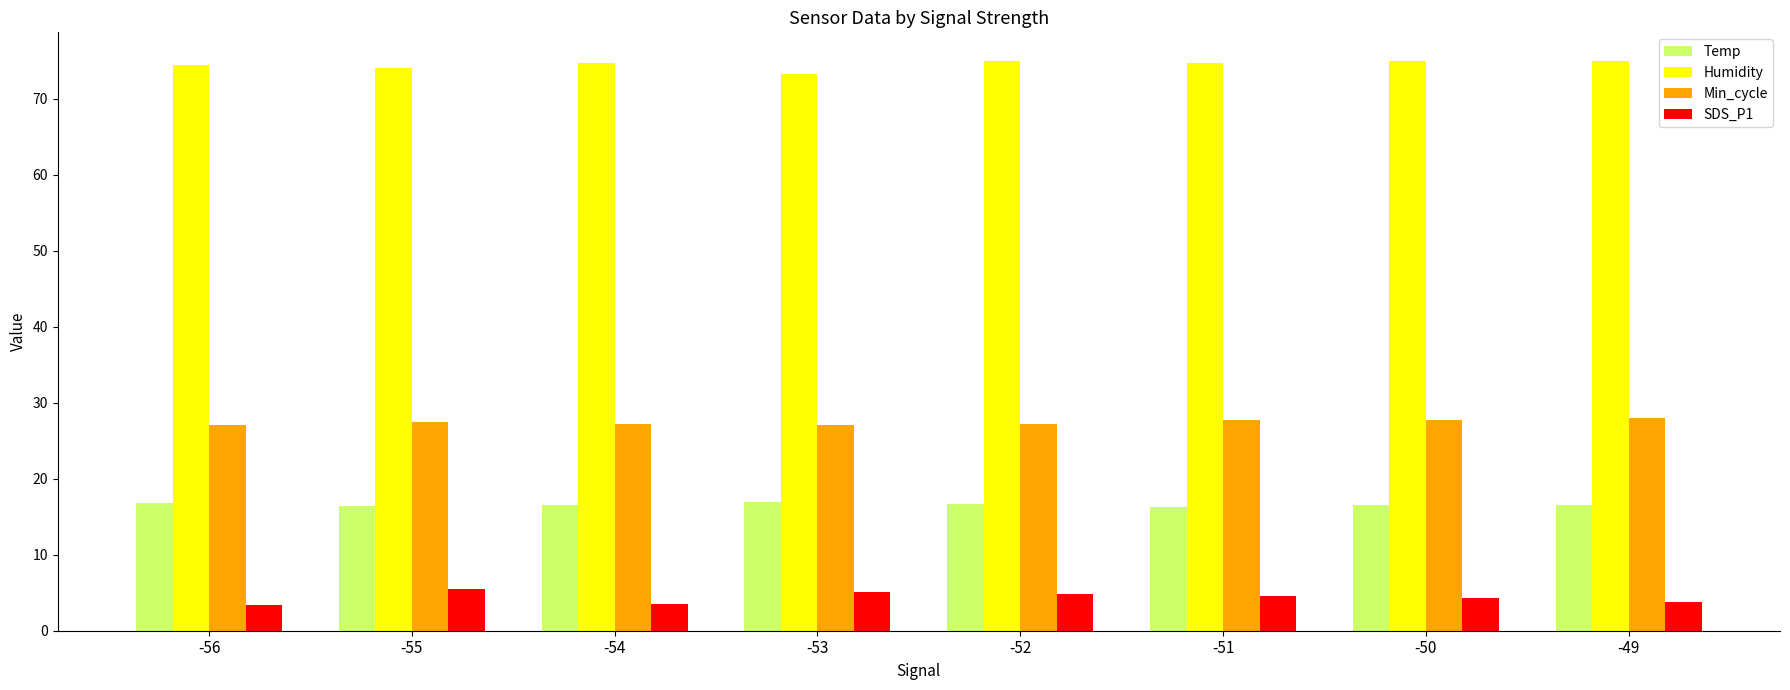

What is the value of the Min_cycle bar at the 8th from the left?

28.0